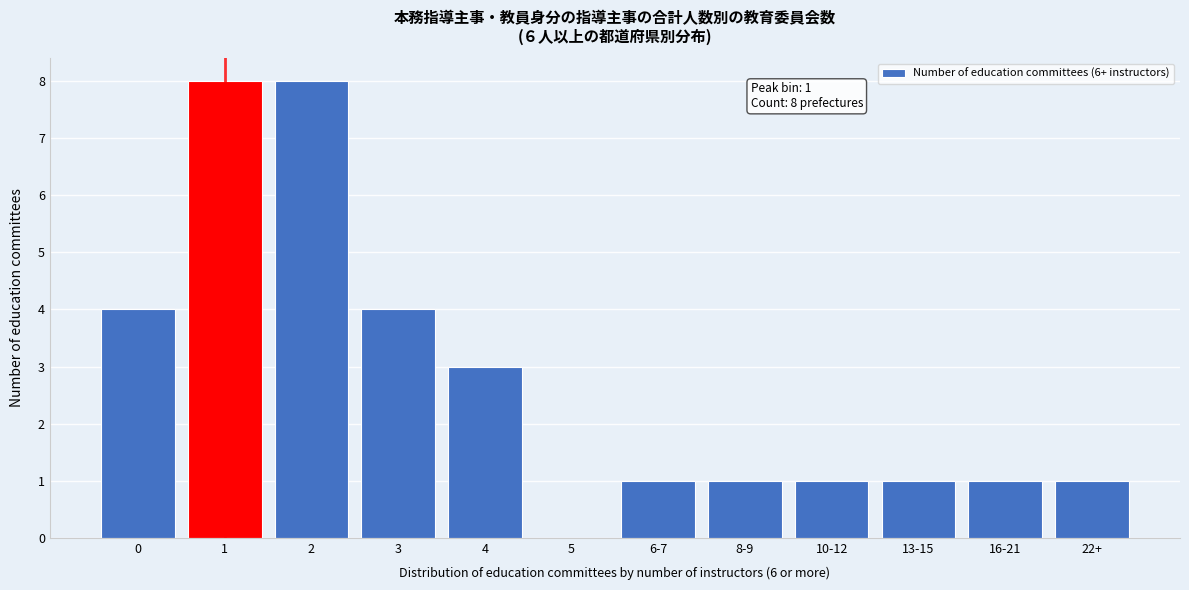

Reading right to left, what are all the values shown in this chart?

22+=1	16-21=1	13-15=1	10-12=1	8-9=1	6-7=1	5=0	4=3	3=4	2=8	1=8	0=4